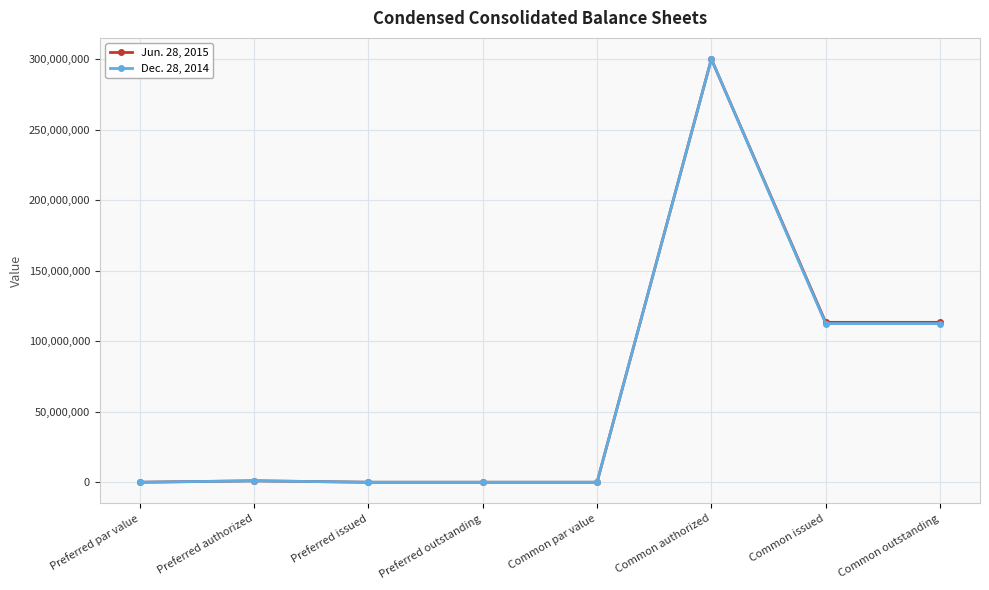

How many distinct data groups are displayed?

2